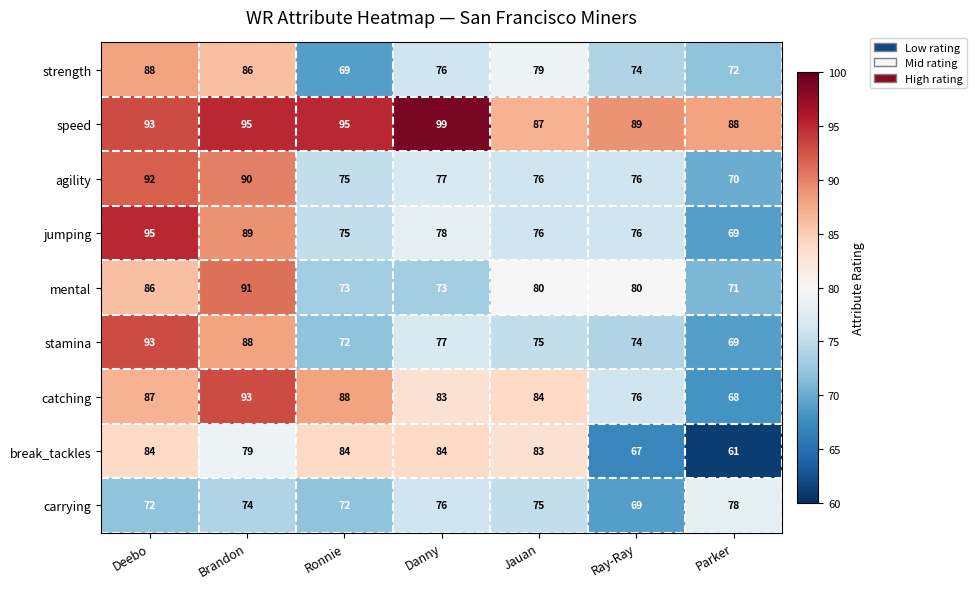

What is the difference between the second highest and second lowest values in the jumping series?

14